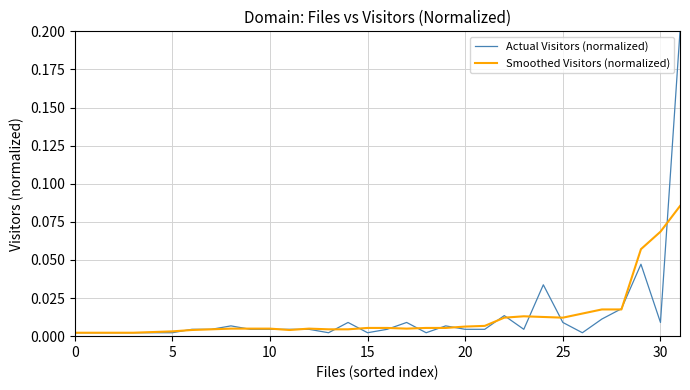

Rank the series by their maximum value, from highest to lowest.

Actual Visitors (normalized), Smoothed Visitors (normalized)